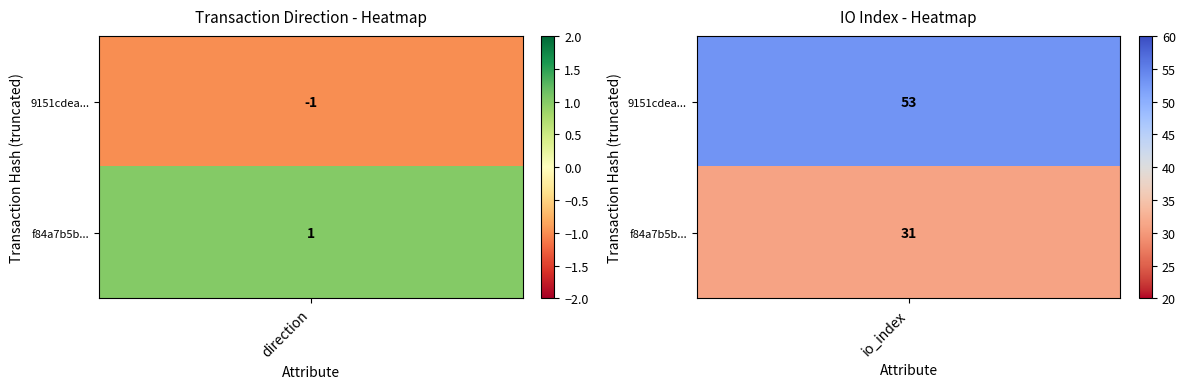

Count the number of data series in this chart.

2